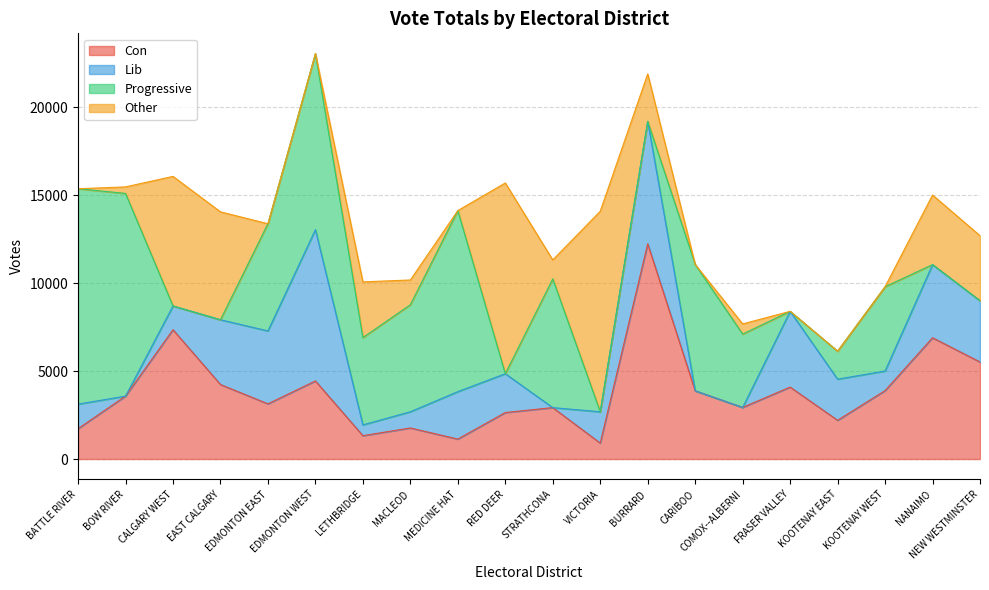

Is the value of Progressive at MACLEOD greater than the value of Other at FRASER VALLEY?

Yes